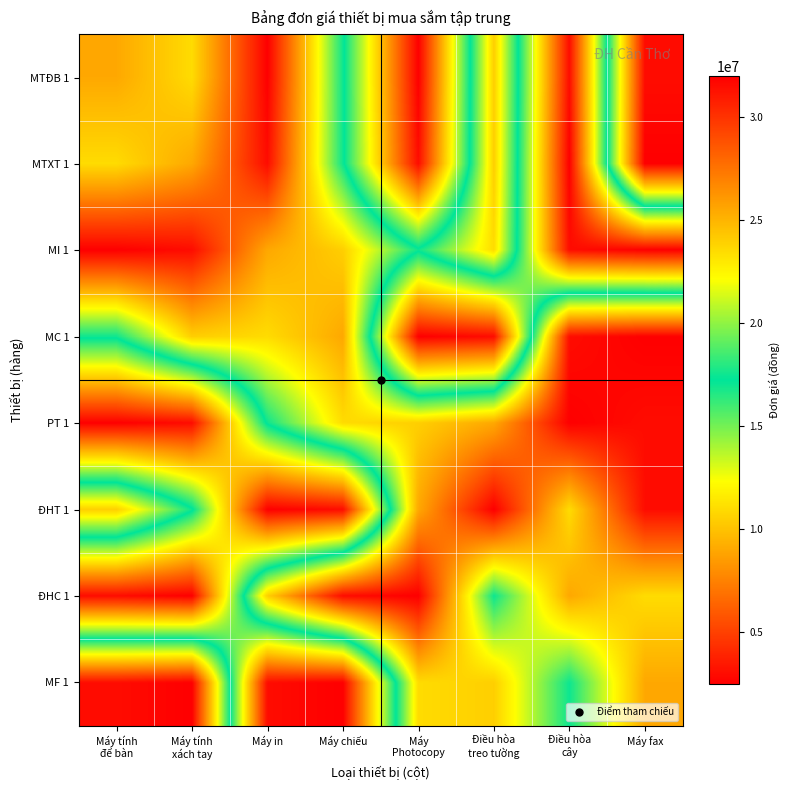

At which category is the sum across all series the highest?

Máy
Photocopy